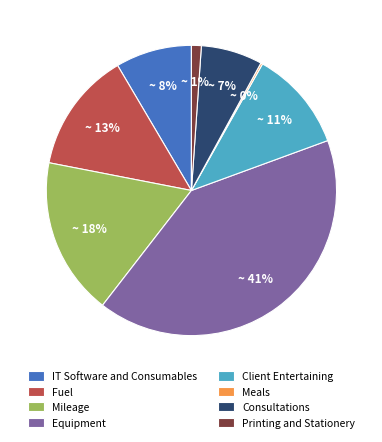

Does any single category account for the majority?

No